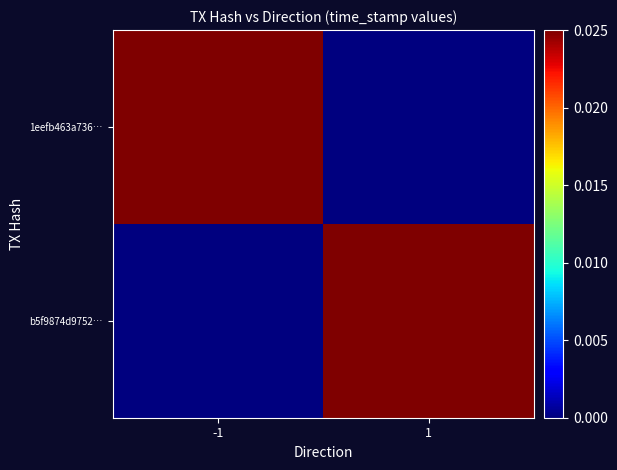

Count the number of data series in this chart.

2